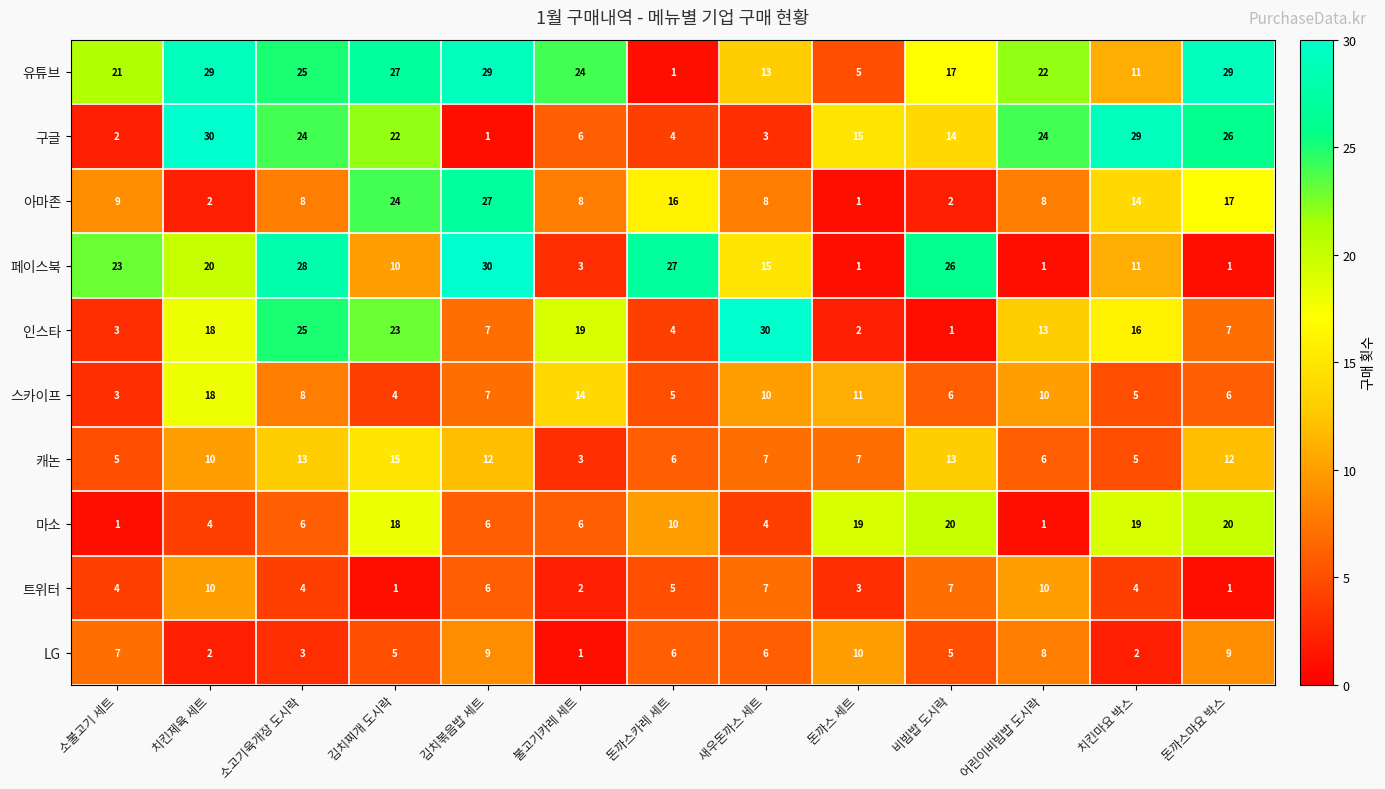

What is the greatest value displayed?

30